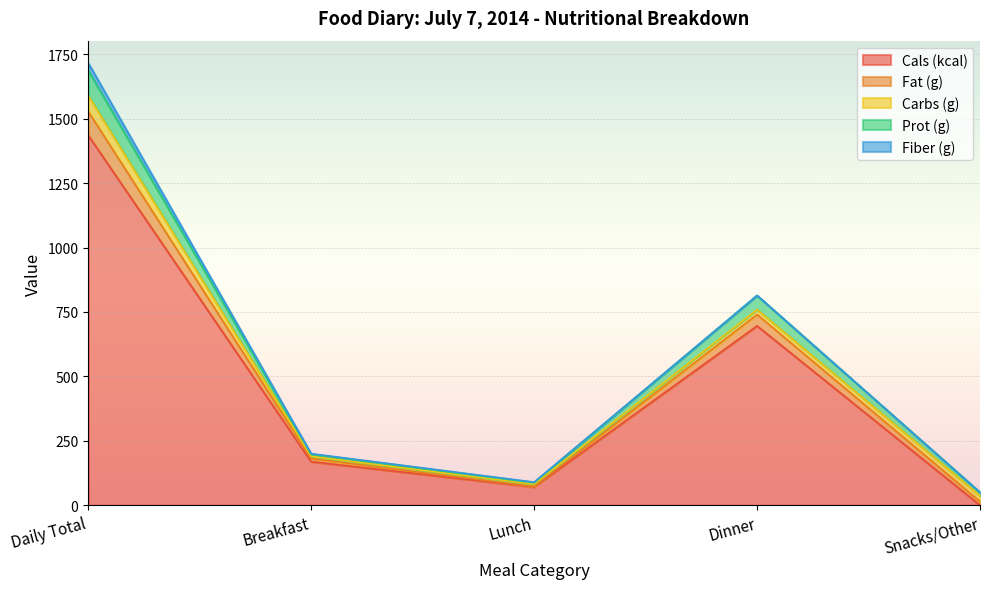

How many interior local peaks does the Fat (g) series have?

1